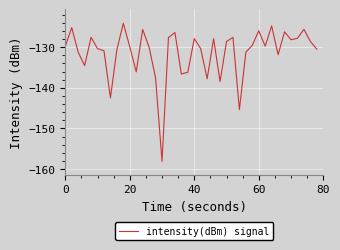

What is the minimum value shown in the chart?

-158.1